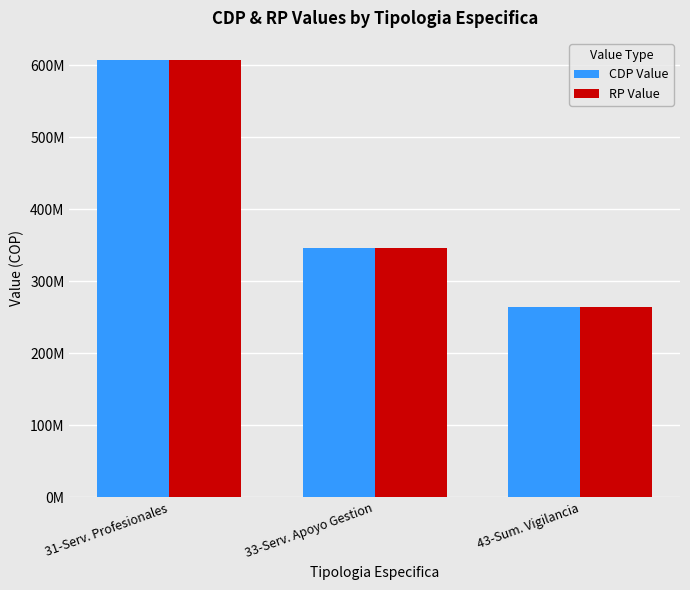

What is the average value of the CDP Value series?

406632459